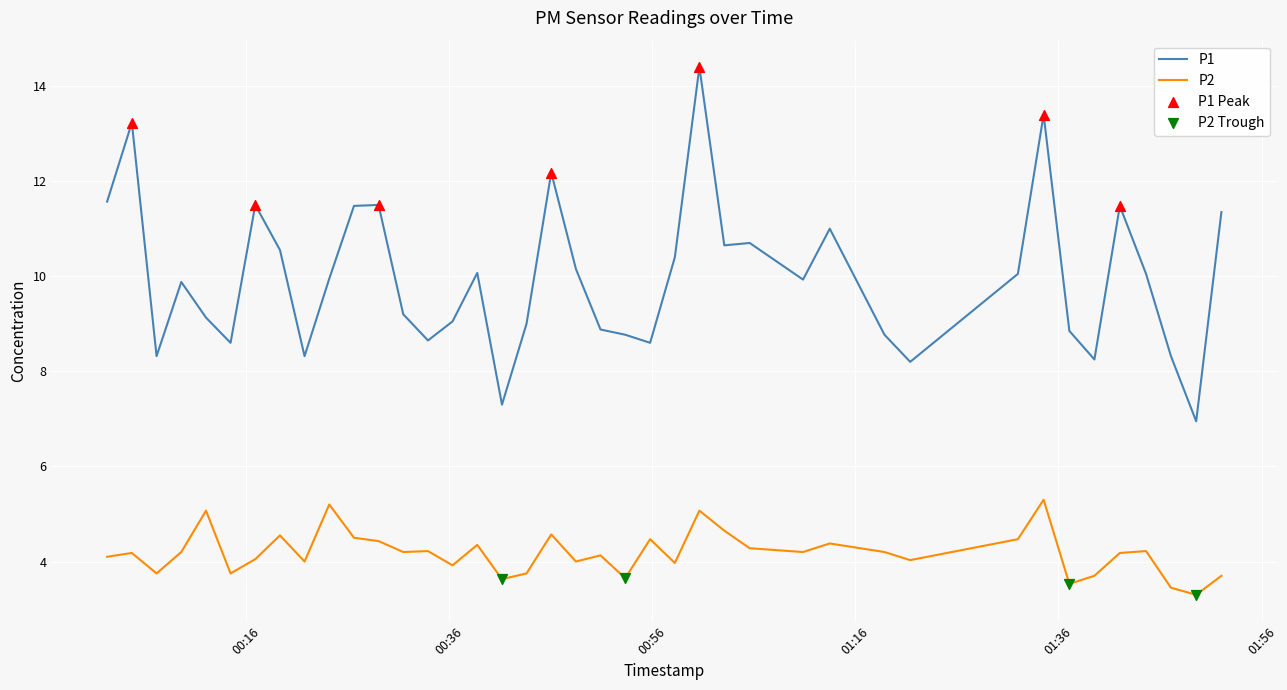

What is the minimum value shown in the chart?

3.3